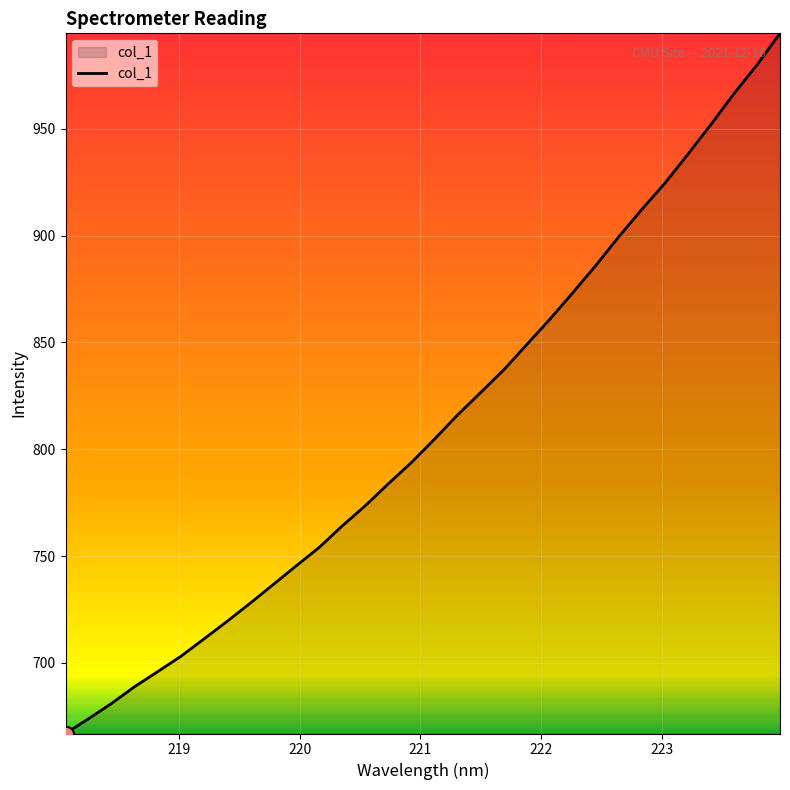

What is the smallest value displayed?

666.9